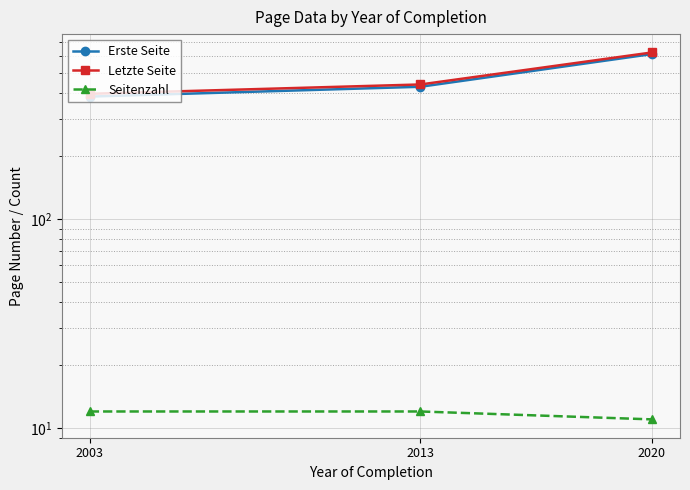

Which series has the largest total across all categories?

Letzte Seite